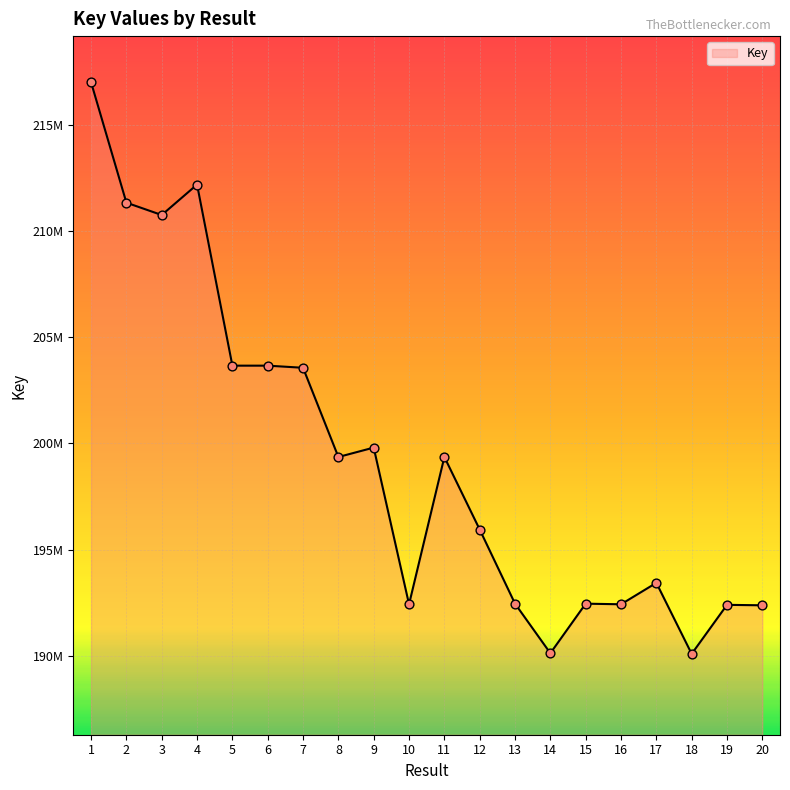

Between 18 and 20, which is larger?

20